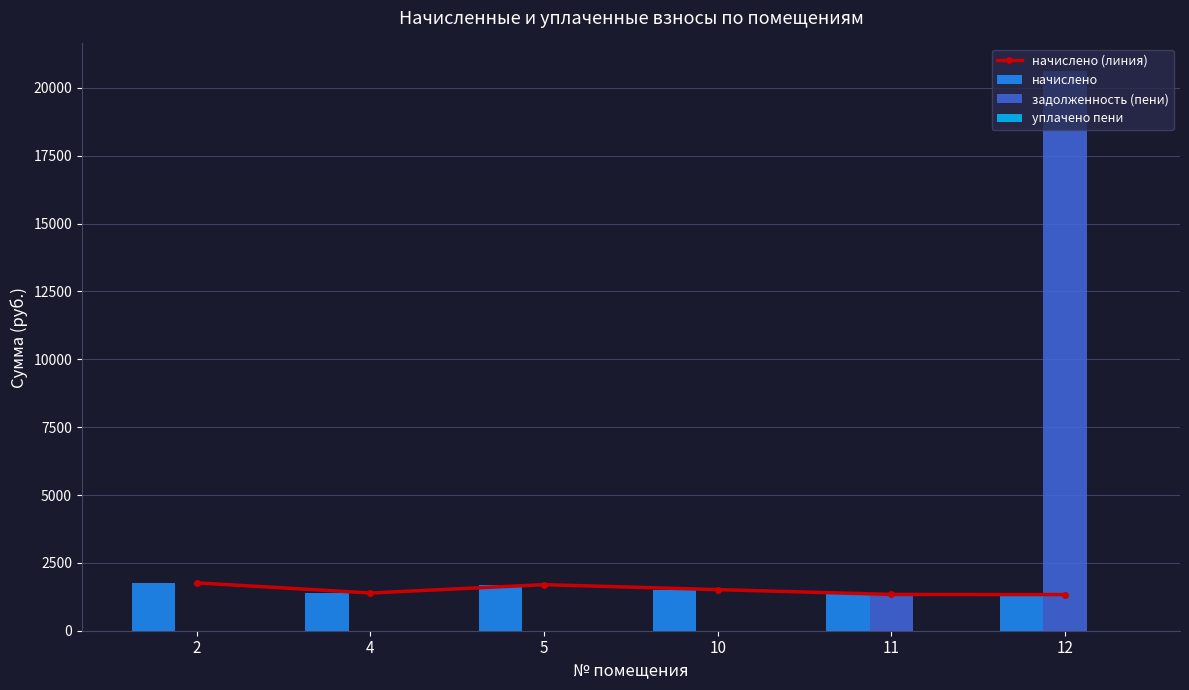

Which series has the widest spread of values?

задолженность (пени)